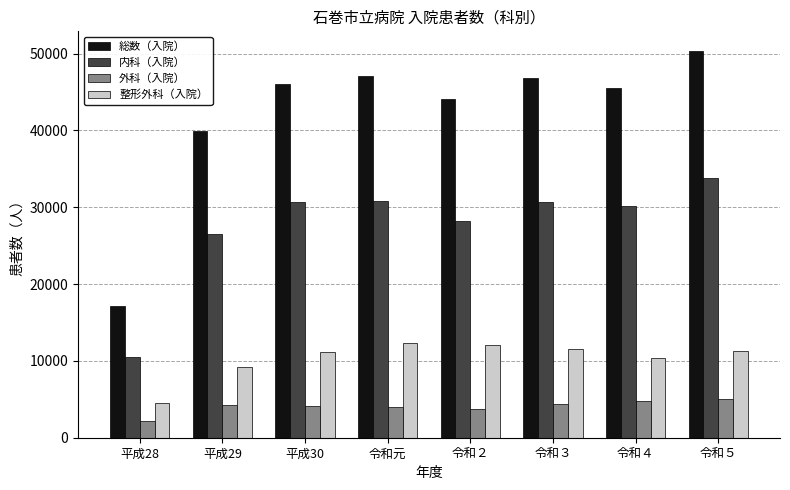

What is the greatest value displayed?

50374